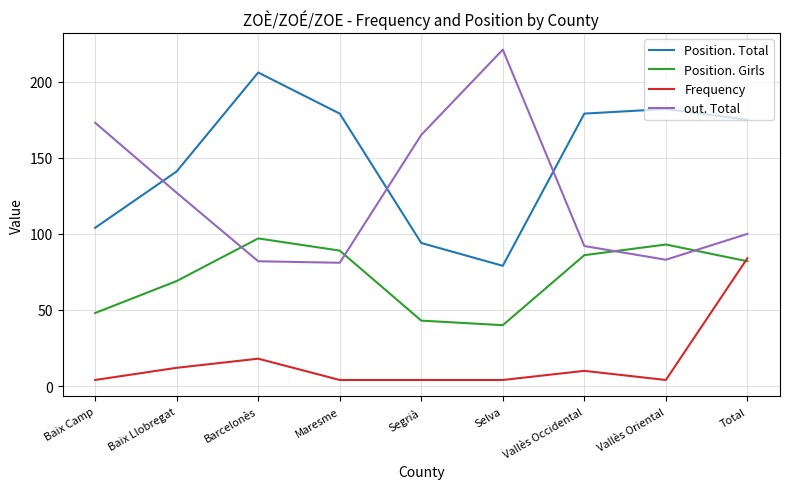

Rank the series at Baix Camp from highest to lowest value.

out. Total, Position. Total, Position. Girls, Frequency